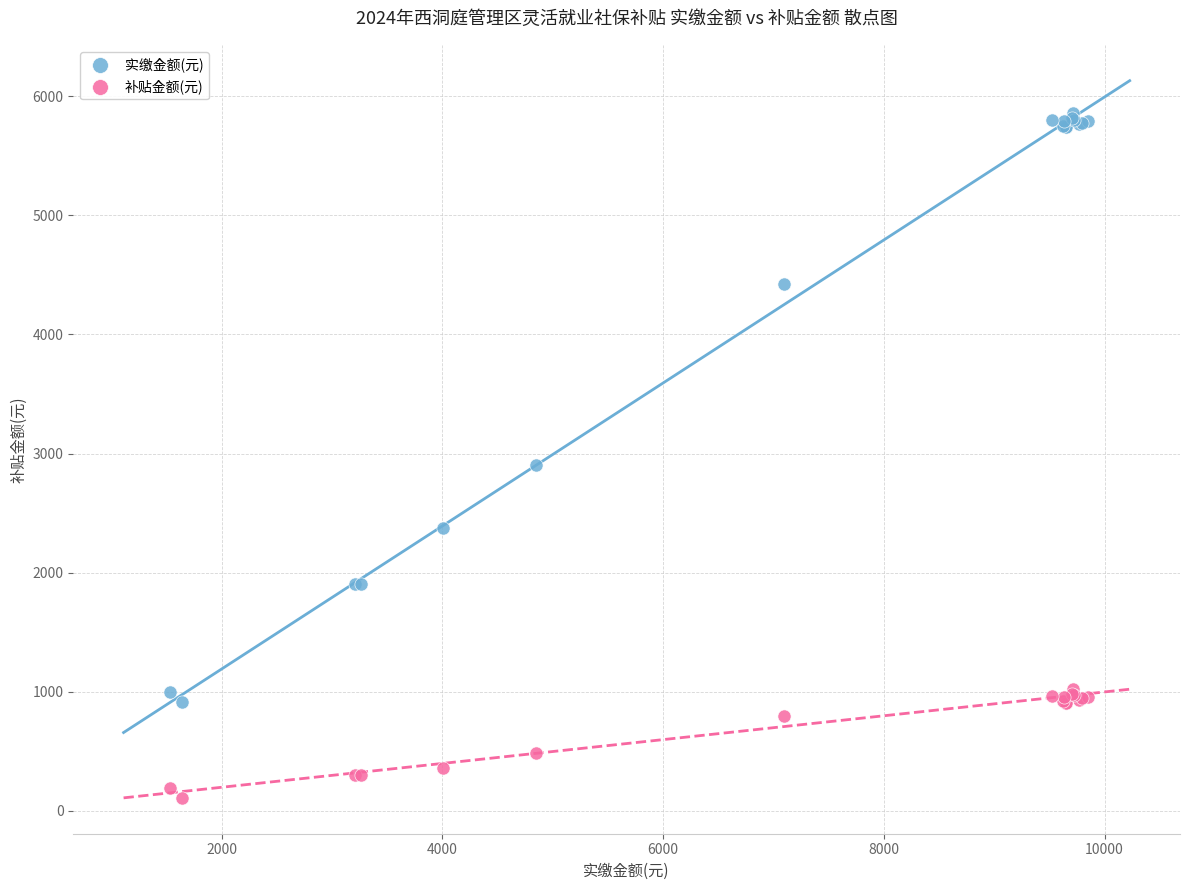

In the 补贴金额(元) series, what Y value is closest to 568?

485.9